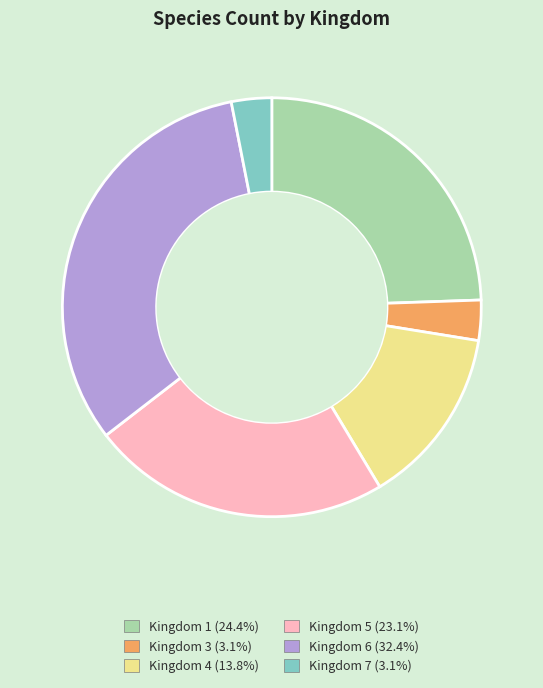

Is there a majority slice in this chart?

No